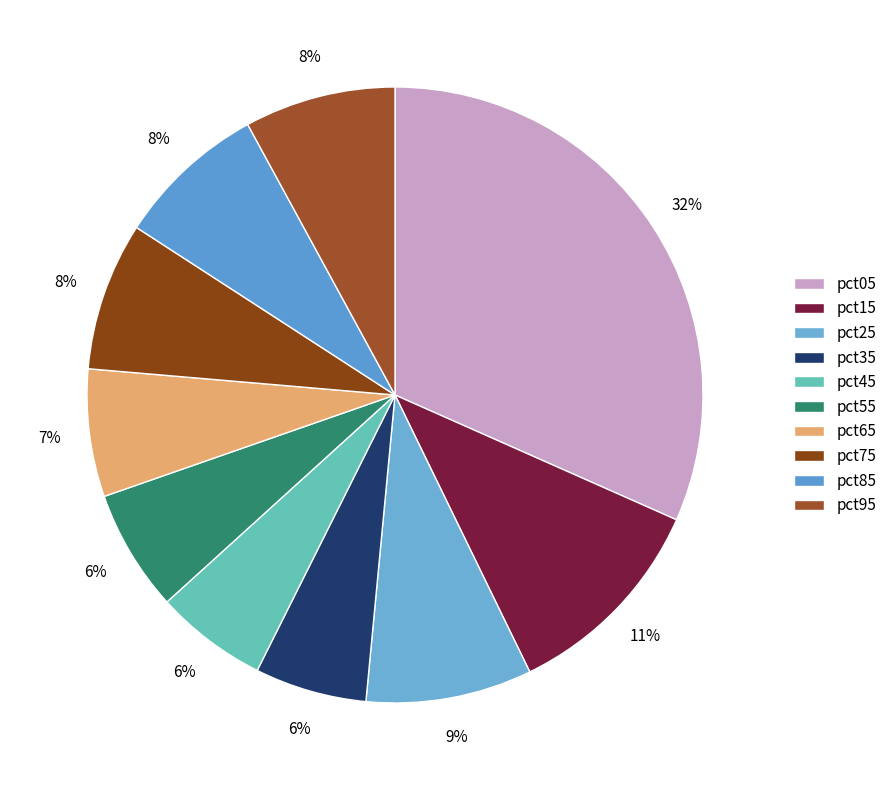

Is it true that pct25 is 9% of the pie?

True